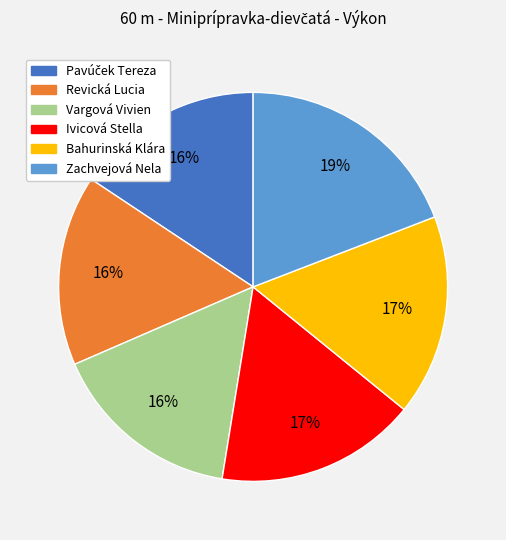

What percentage is the Vargová Vivien slice, to the nearest percent?

16%